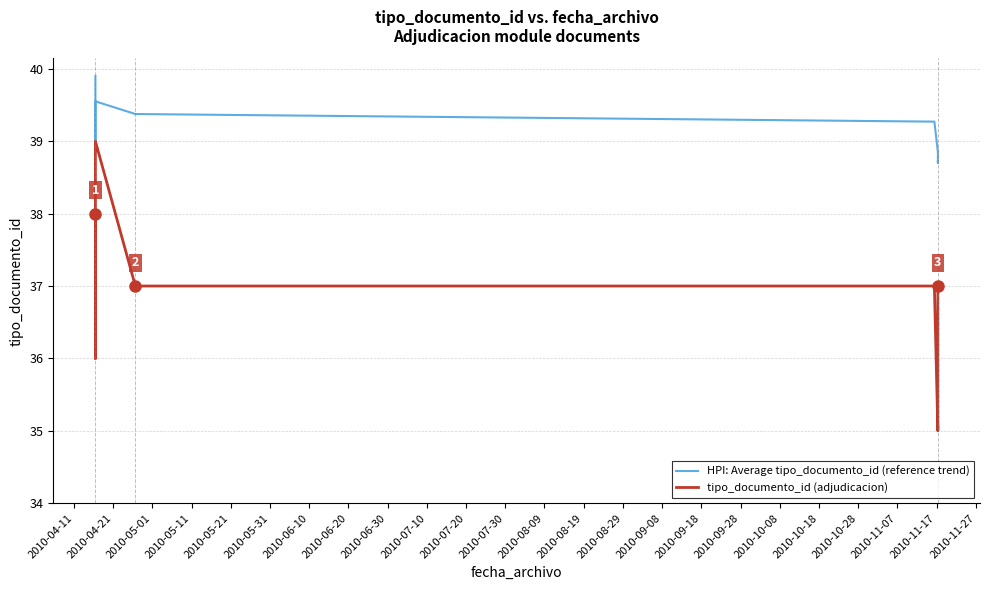

What is the difference between the highest and lowest values at 2010-05-21?

2.3